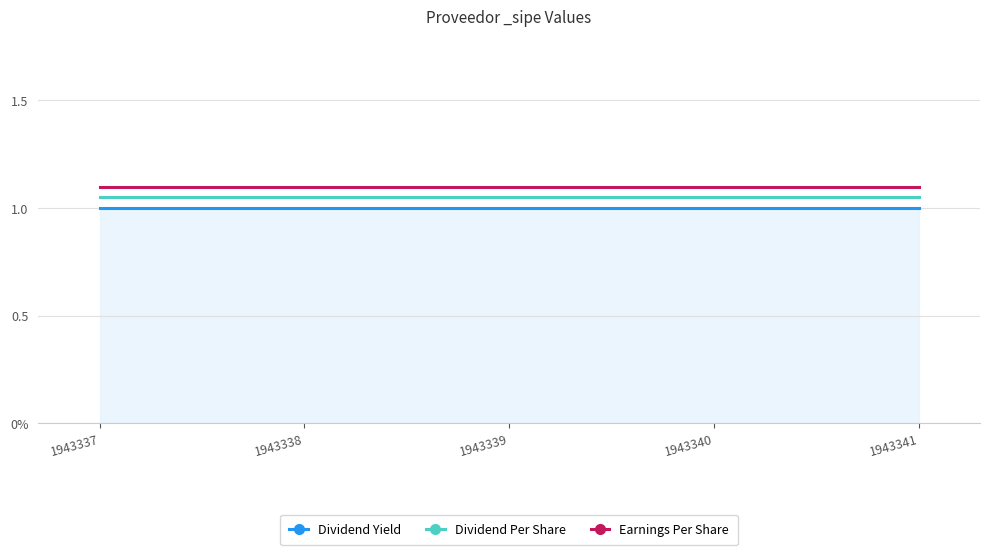

True or false: Dividend Yield and Earnings Per Share cross at least once.

False